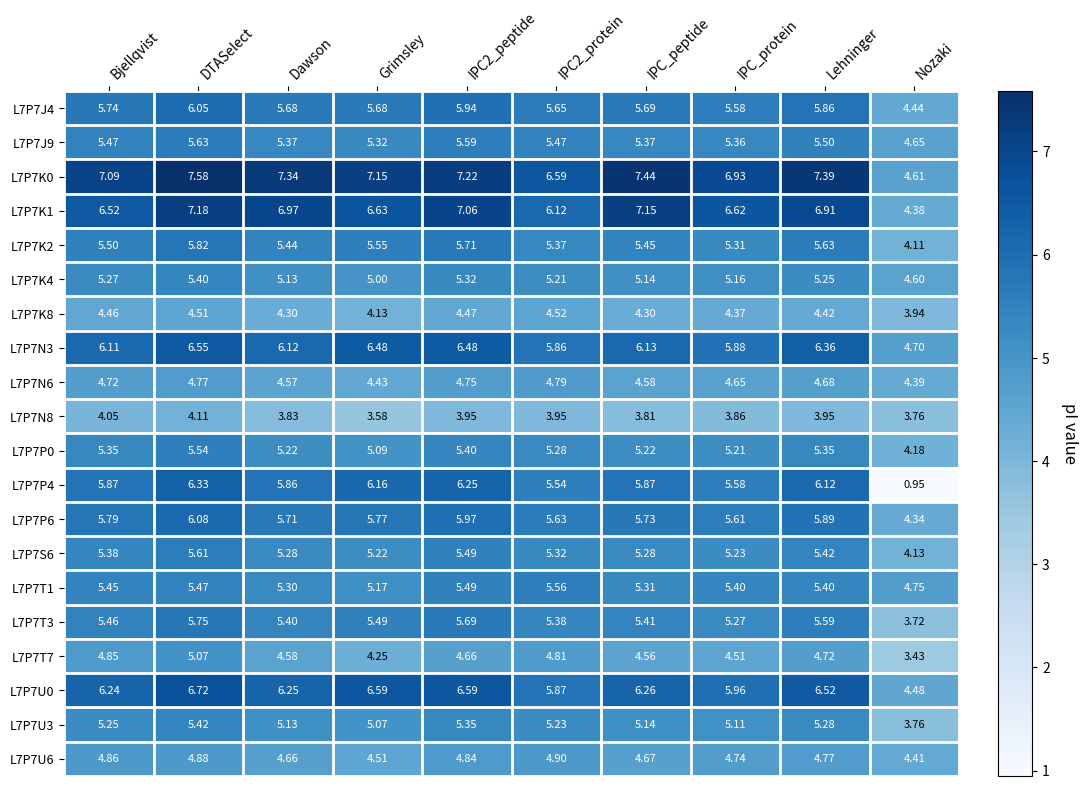

List the series in order of their peak value, lowest first.

L7P7N8, L7P7K8, L7P7N6, L7P7U6, L7P7T7, L7P7K4, L7P7U3, L7P7P0, L7P7T1, L7P7S6, L7P7J9, L7P7T3, L7P7K2, L7P7J4, L7P7P6, L7P7P4, L7P7N3, L7P7U0, L7P7K1, L7P7K0